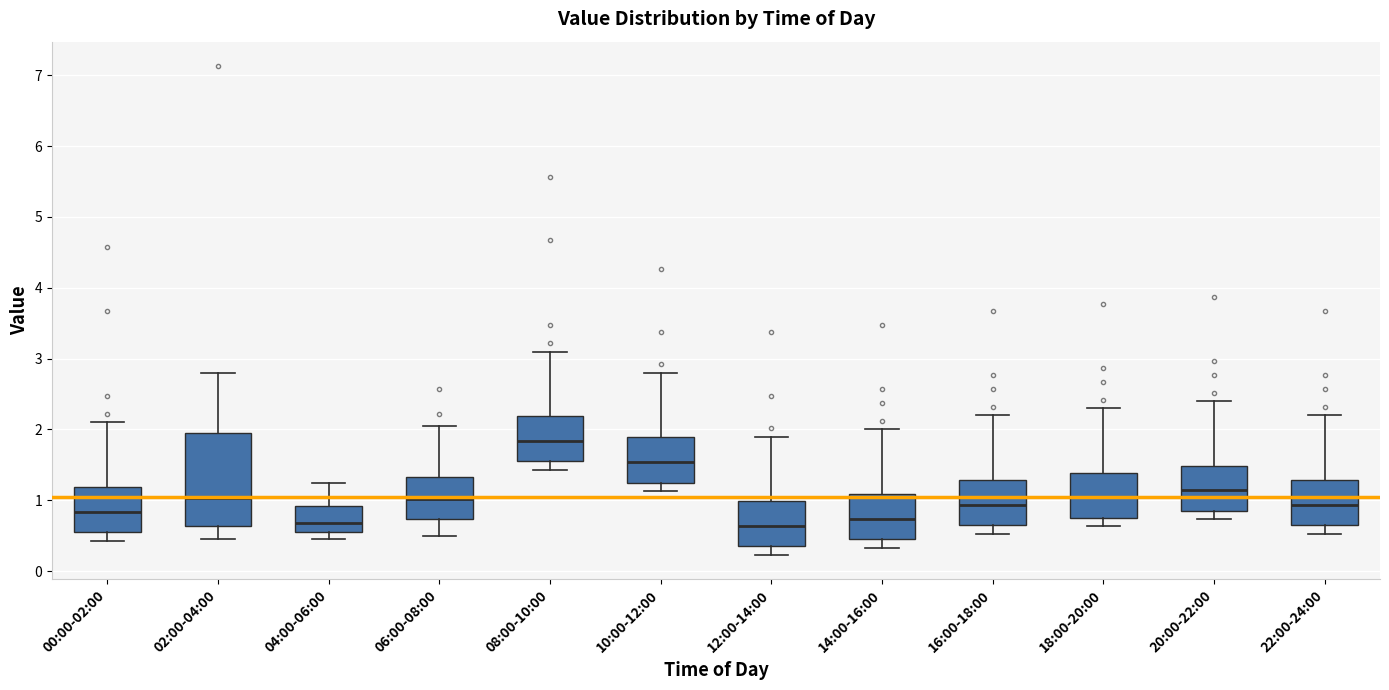

Reading left to right, read every box against the y-axis: the position of its median line, the range the box covers, and the ends of its whiskers. The values are not printed on the chart, so give them approximately, as read against the axis.

00:00-02:00: median 0.8, box 0.6 to 1.2, whiskers 0.4 to 2.1
02:00-04:00: median 1.0, box 0.6 to 2.0, whiskers 0.5 to 2.8
04:00-06:00: median 0.7, box 0.6 to 0.9, whiskers 0.5 to 1.3
06:00-08:00: median 1.0, box 0.7 to 1.3, whiskers 0.5 to 2.1
08:00-10:00: median 1.8, box 1.6 to 2.2, whiskers 1.4 to 3.1
10:00-12:00: median 1.5, box 1.3 to 1.9, whiskers 1.1 to 2.8
12:00-14:00: median 0.6, box 0.4 to 1.0, whiskers 0.2 to 1.9
14:00-16:00: median 0.7, box 0.5 to 1.1, whiskers 0.3 to 2.0
16:00-18:00: median 0.9, box 0.7 to 1.3, whiskers 0.5 to 2.2
18:00-20:00: median 1.0, box 0.8 to 1.4, whiskers 0.6 to 2.3
20:00-22:00: median 1.1, box 0.9 to 1.5, whiskers 0.7 to 2.4
22:00-24:00: median 0.9, box 0.7 to 1.3, whiskers 0.5 to 2.2